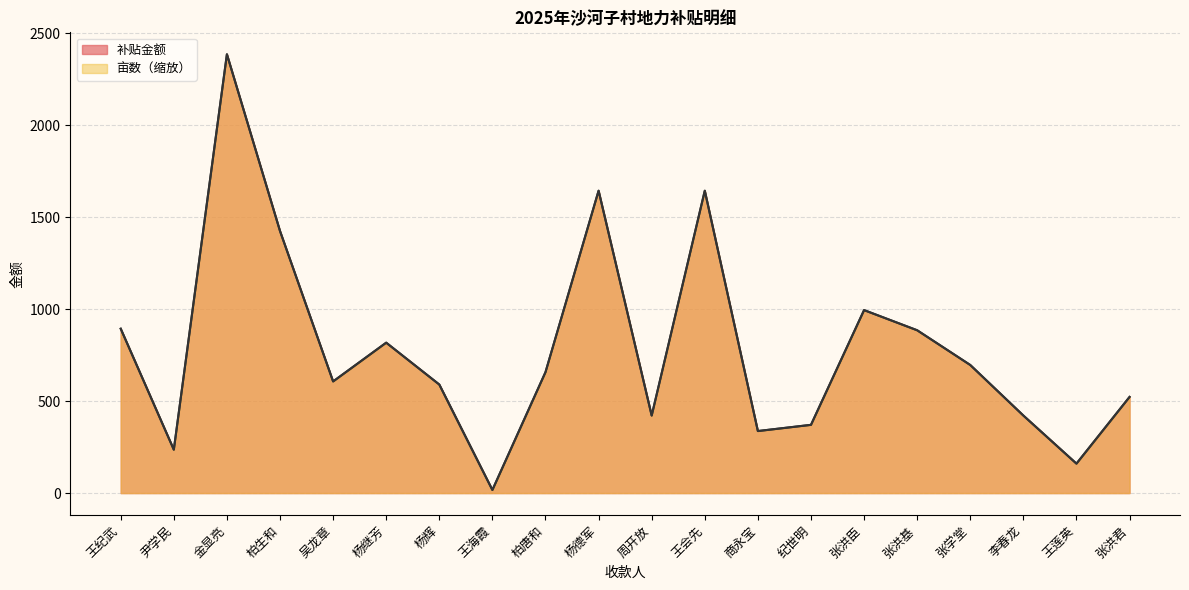

What is the label of the 16th point from the right?

吴龙章